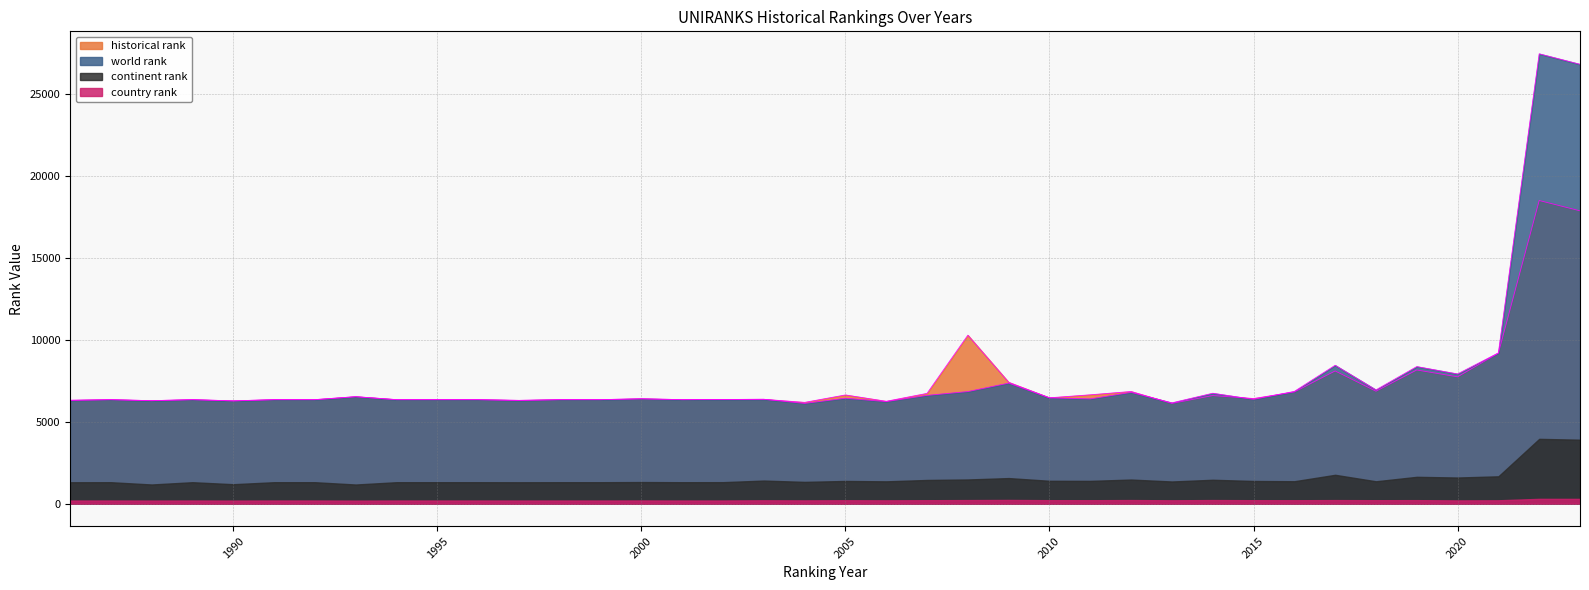

At which category does historical rank reach its first local valley?

1988